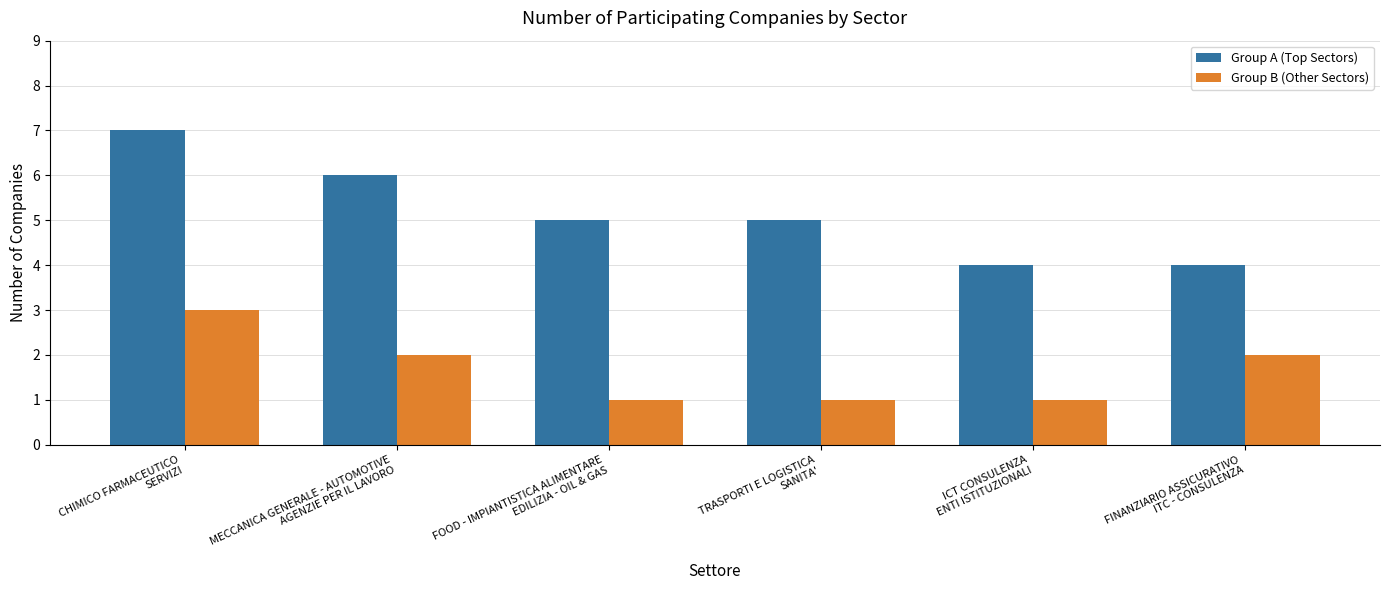

Rank the series at FOOD - IMPIANTISTICA ALIMENTARE
EDILIZIA - OIL & GAS from highest to lowest value.

Group A (Top Sectors), Group B (Other Sectors)